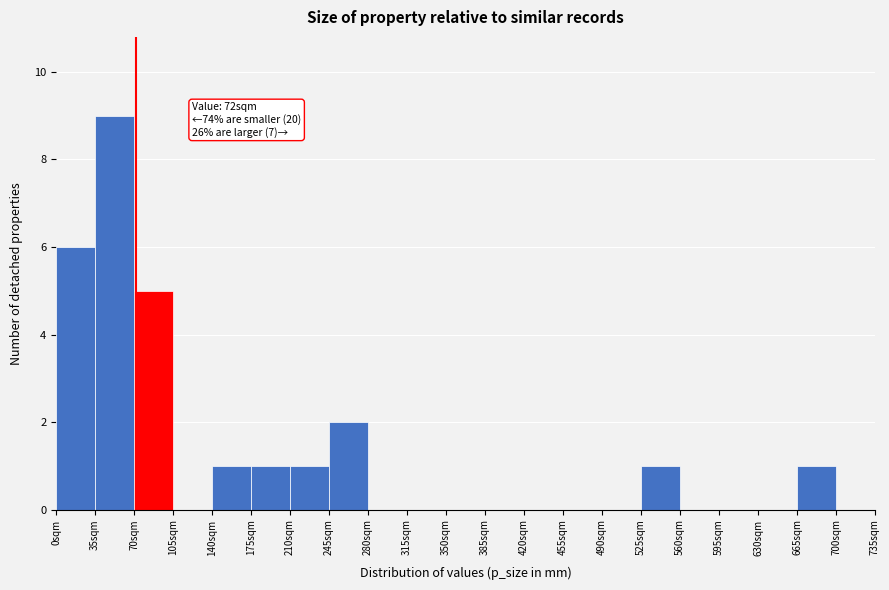

Which range on the x-axis has the tallest bar?

35 to 70